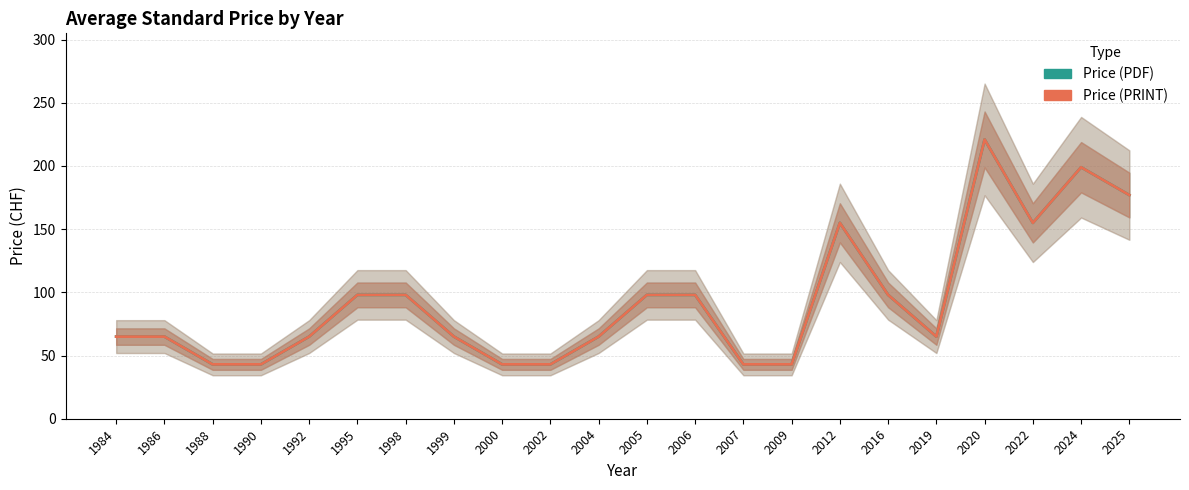

The Price (PDF) series shows 39 at 1995. True or false?

False